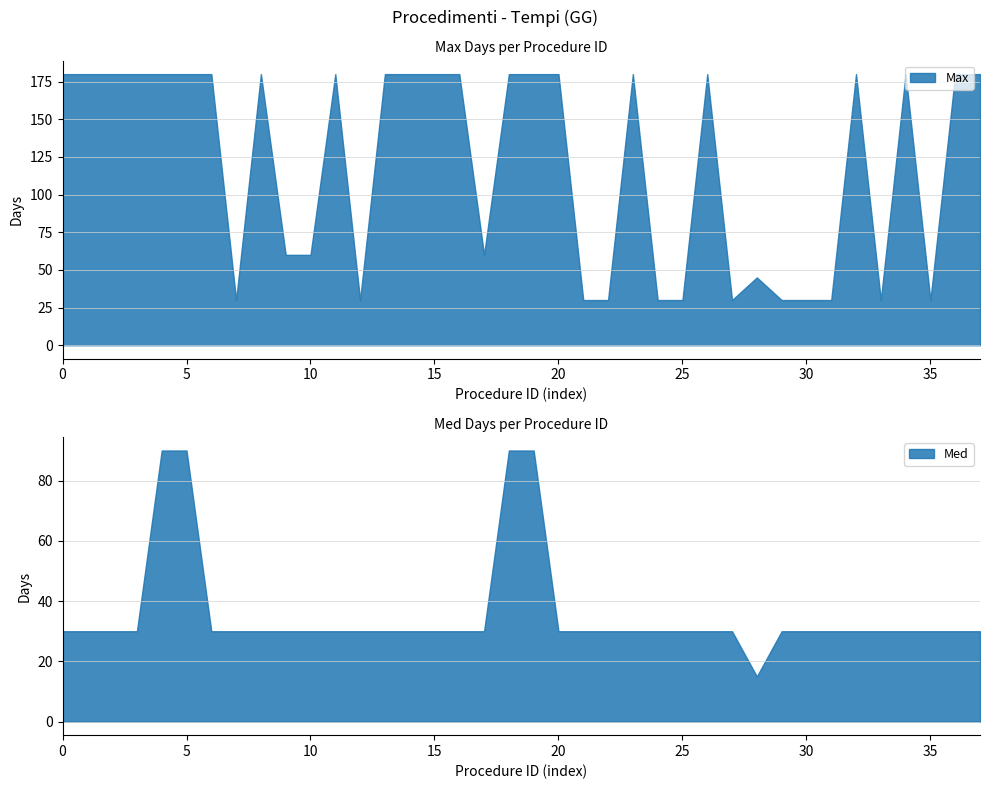

The Max series shows 30 at 25. True or false?

True